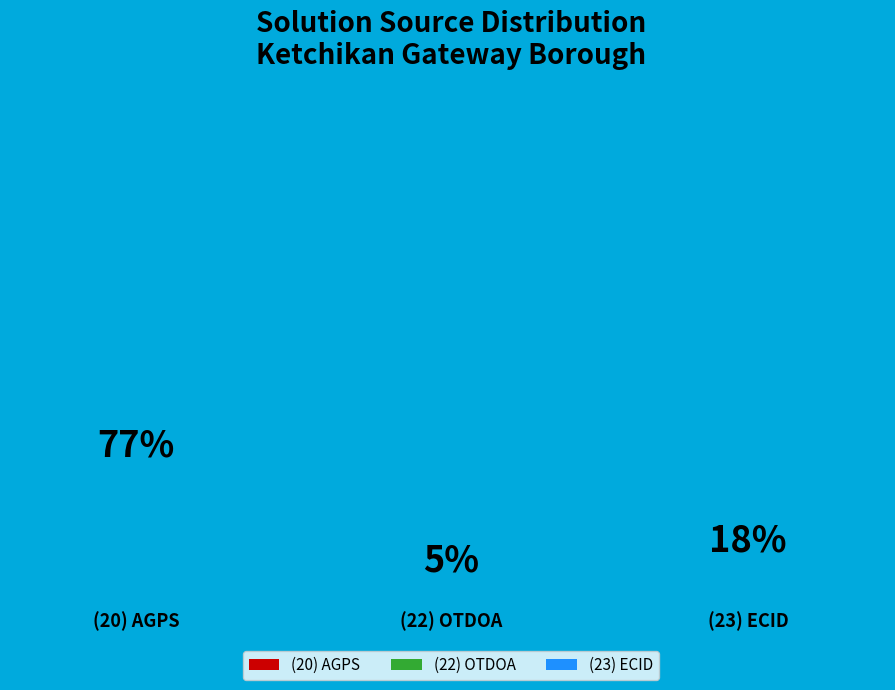

Rank the categories by value from lowest to highest.

(22) OTDOA, (23) ECID, (20) AGPS